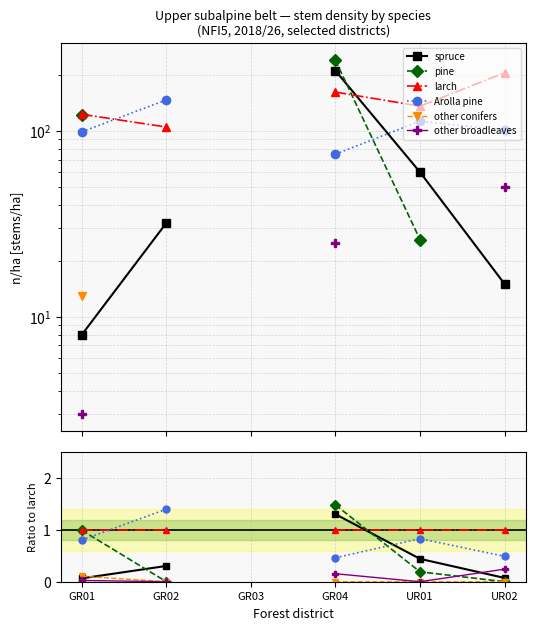

What is the total value across all series at GR02?

2.7